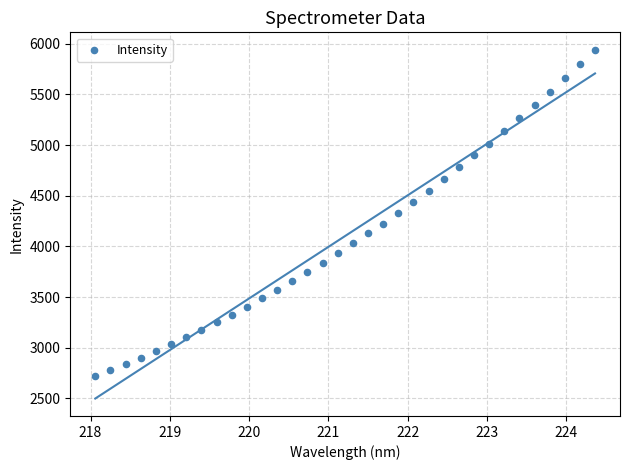

What is the range of X values (max minus min)?

6.3